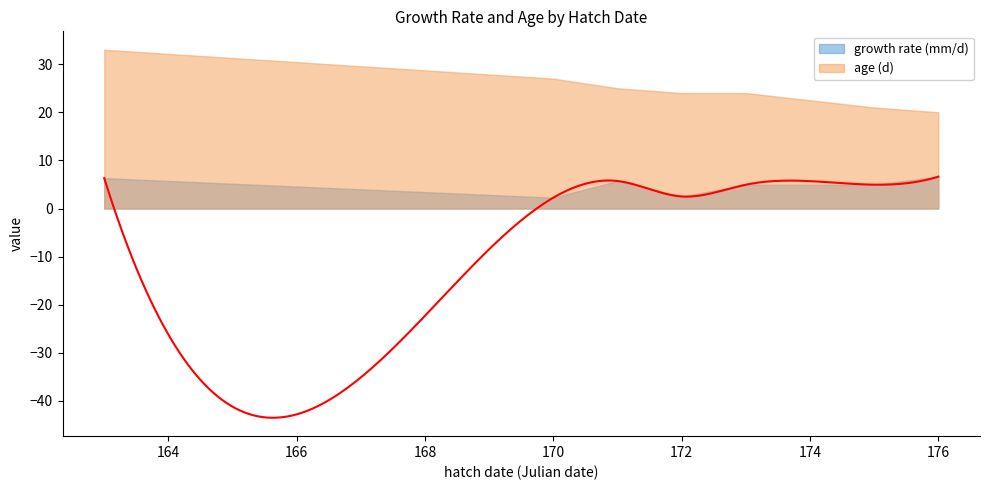

List the labels in order of age (d) value, smallest first.

176, 175, 172, 173, 171, 170, 163